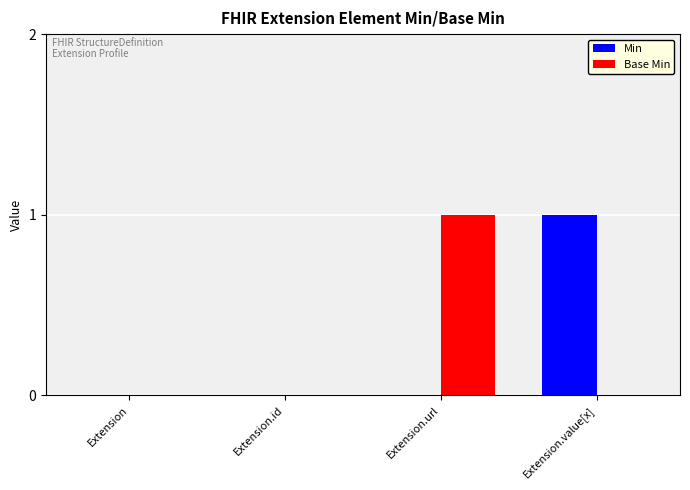

Is it true that Base Min equals 1 at Extension.url?

True